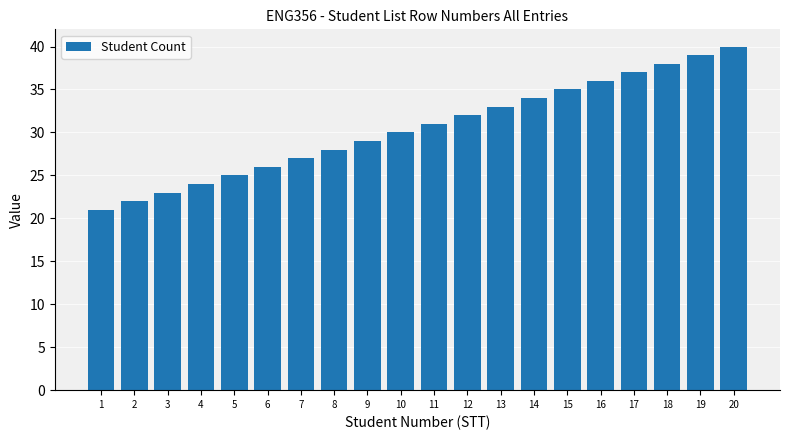

True or false: the data shows 22 at 17.

False